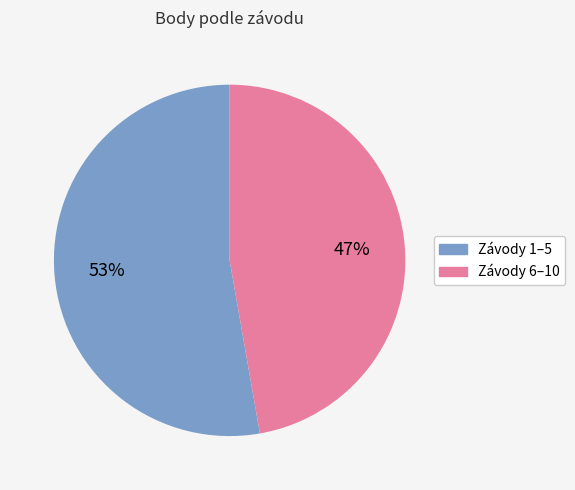

To the nearest percent, what is the difference between the largest and smallest slice percentages?

6%